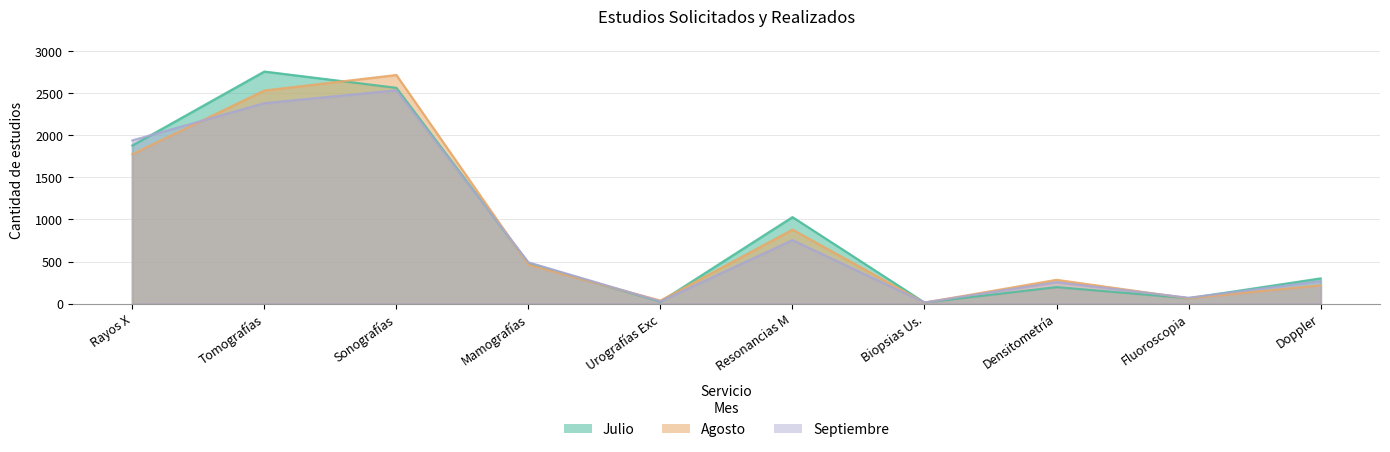

How many series are shown in this chart?

3